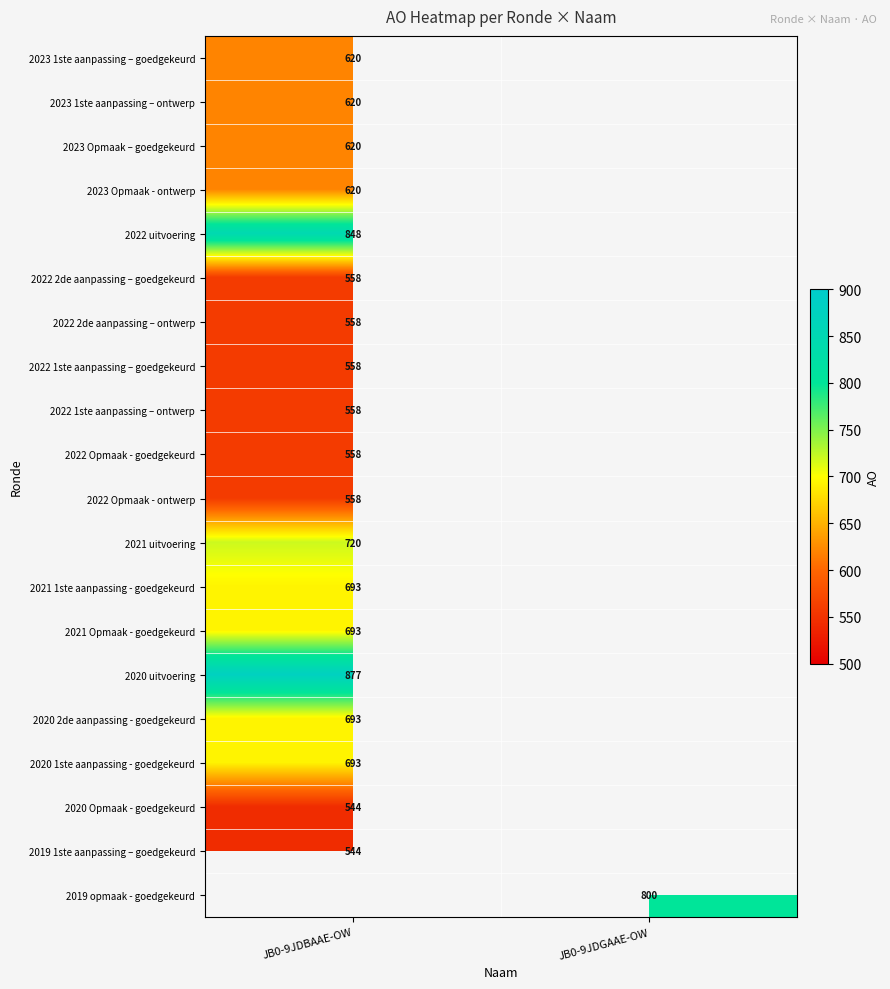

Which category has the highest value across all series?

JB0-9JDBAAE-OW